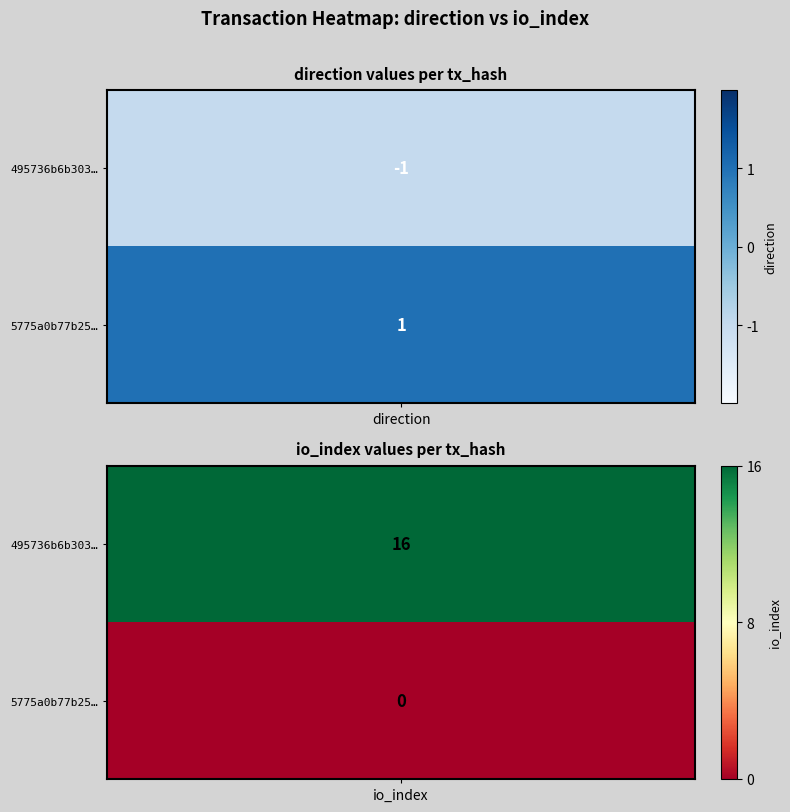

List the series in order of their overall mean, highest first.

495736b6b3035cfc55beab5bca9292d3a9d6db6, 5775a0b77b25186569df1e545a8e088240857cf